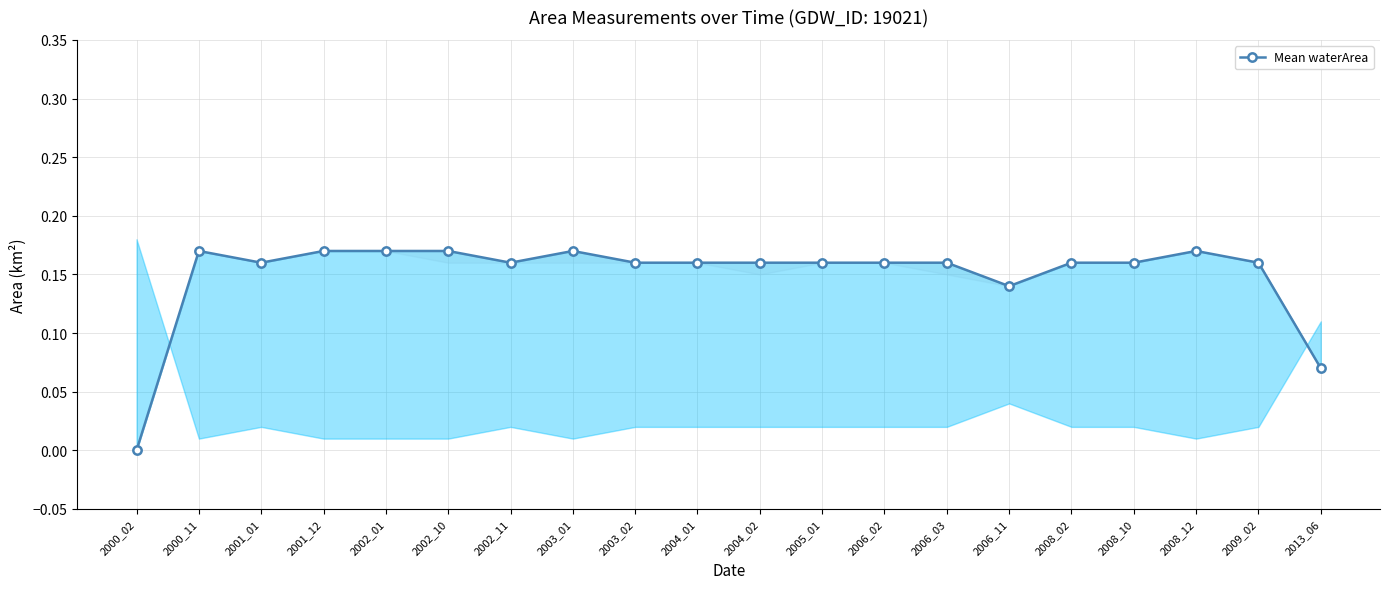

The chart shows a value of 0.2 at 2003_02. True or false?

False